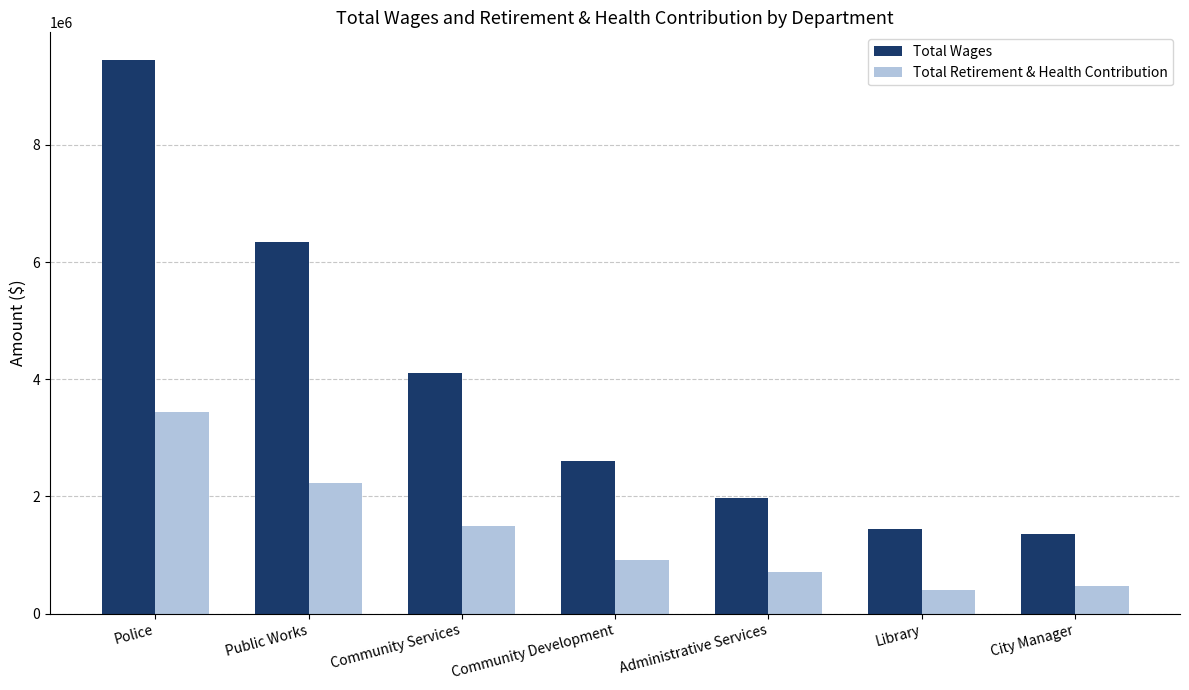

Reading left to right, what are all the values shown in this chart?

Total Wages: 9447381	6339502	4097606	2610240	1969095	1448853	1363882
Total Retirement & Health Contribution: 3436109	2226378	1494250	920693	717815	399687	464703